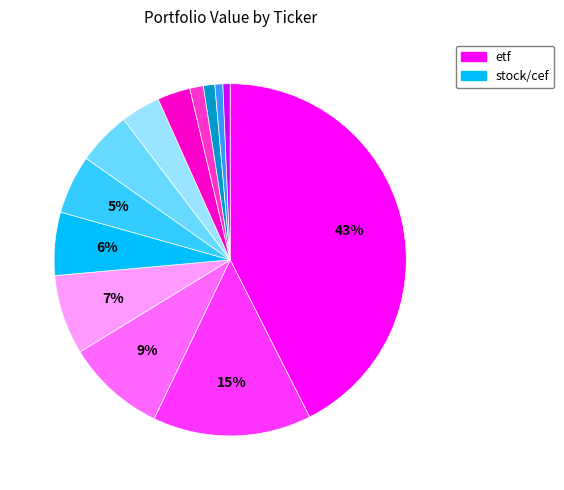

Does any single category account for the majority?

No